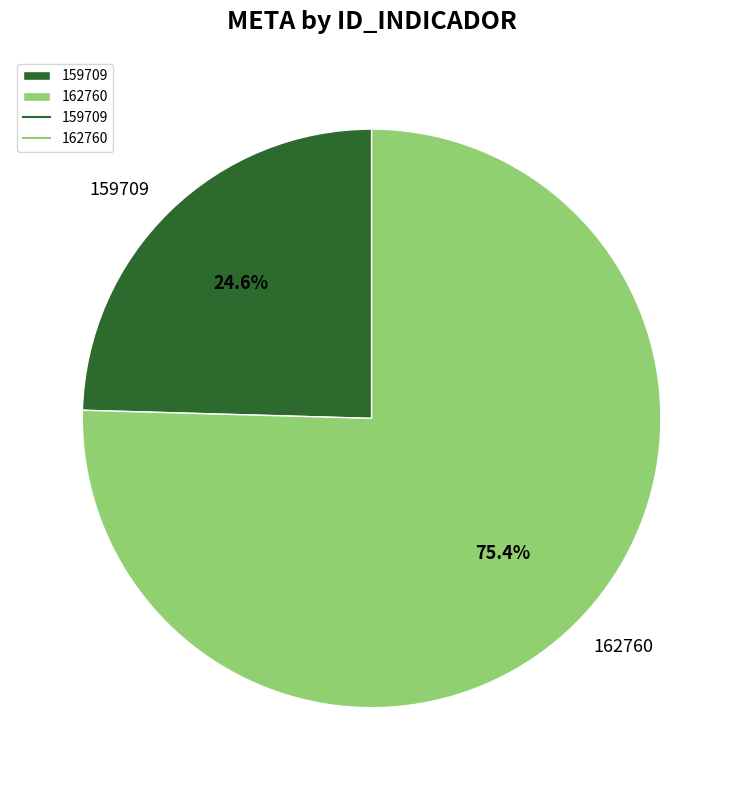

What is the ratio of the value at 162760 to the value at 159709?

3.1